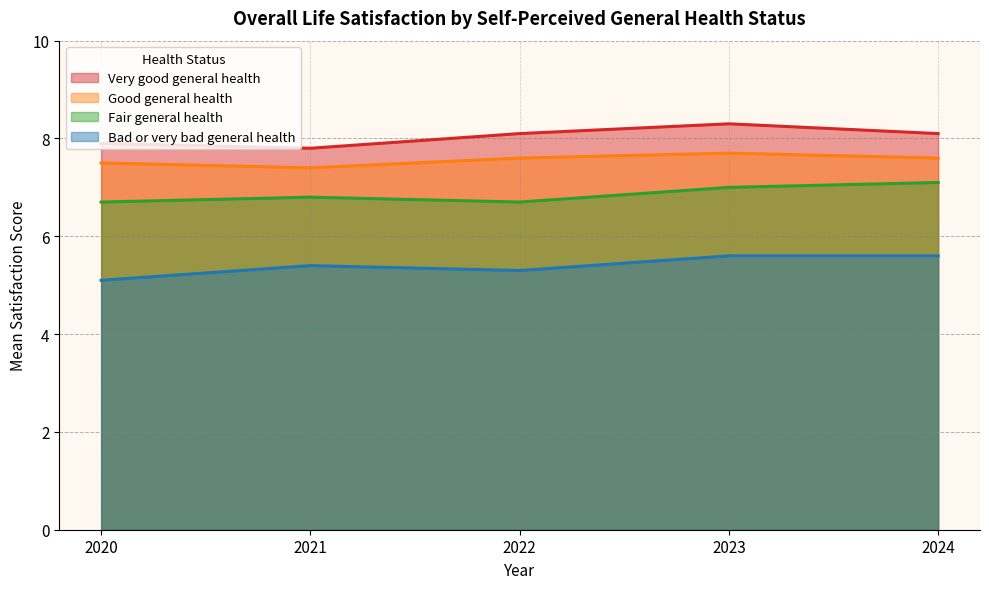

Reading left to right, extract all data points from this chart.

Very good general health: 2020=7.9	2021=7.8	2022=8.1	2023=8.3	2024=8.1
Good general health: 2020=7.5	2021=7.4	2022=7.6	2023=7.7	2024=7.6
Fair general health: 2020=6.7	2021=6.8	2022=6.7	2023=7.0	2024=7.1
Bad or very bad general health: 2020=5.1	2021=5.4	2022=5.3	2023=5.6	2024=5.6